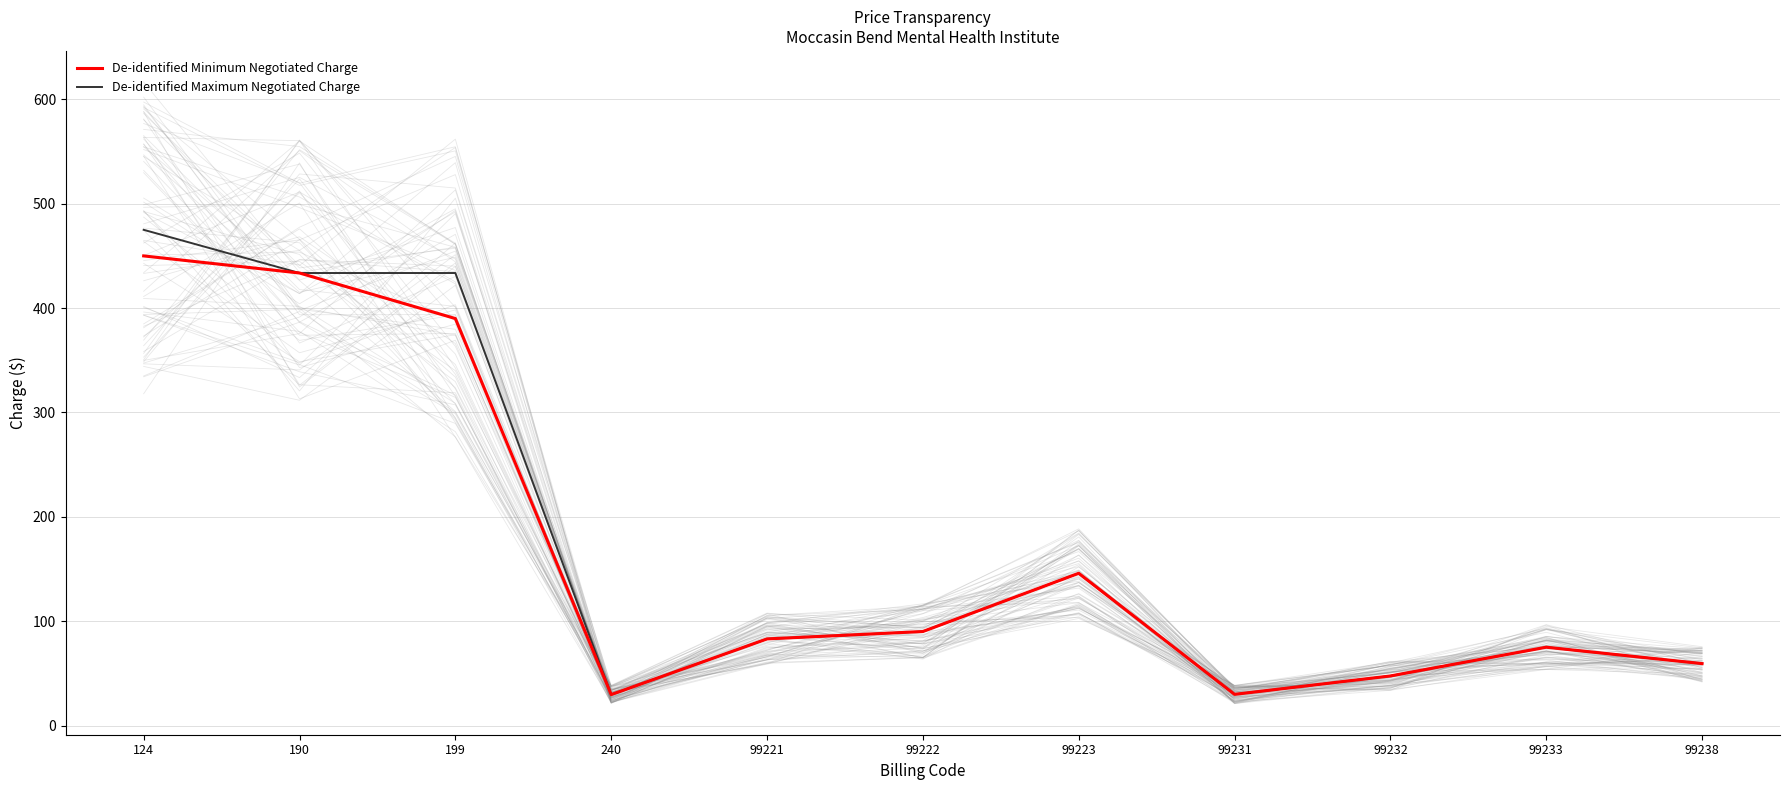

Reading right to left, transcribe all the data shown in this chart.

De-identified Minimum Negotiated Charge: 59.4	75.1	47.6	29.9	145.9	90.1	83.0	29.7	390.0	433.6	450.0
De-identified Maximum Negotiated Charge: 59.4	75.1	47.6	29.9	145.9	90.1	83.0	29.7	433.6	433.6	475.0